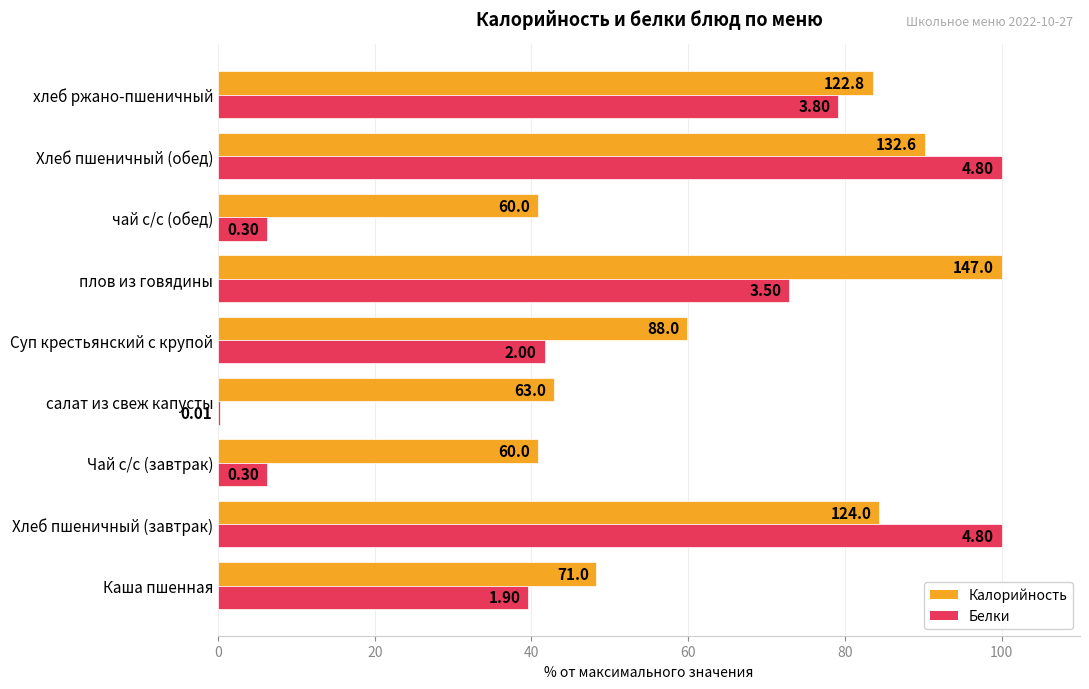

What are all the series names shown in the legend?

Калорийность, Белки